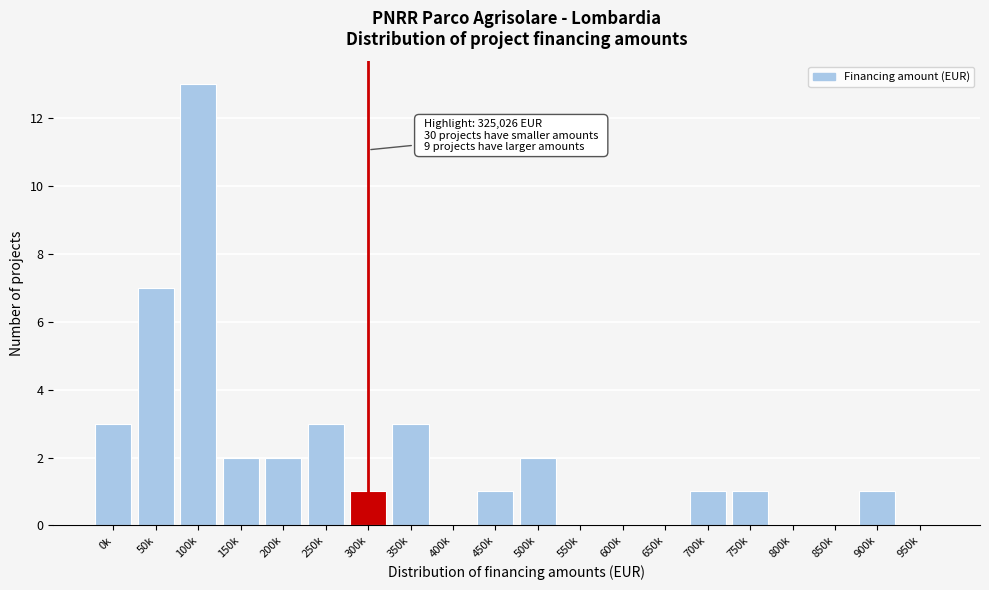

Reading left to right, extract all data points from this chart.

0k=3	50k=7	100k=13	150k=2	200k=2	250k=3	300k=1	350k=3	400k=0	450k=1	500k=2	550k=0	600k=0	650k=0	700k=1	750k=1	800k=0	850k=0	900k=1	950k=0